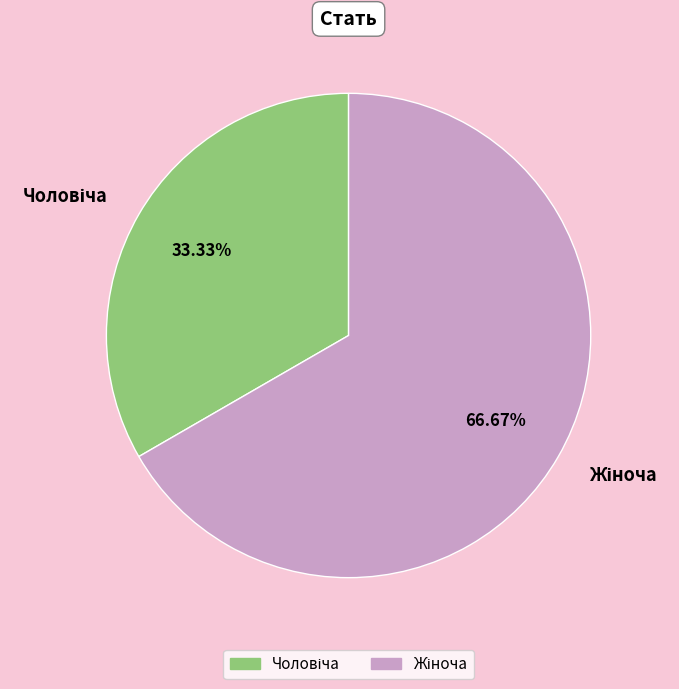

Is there a majority slice in this chart?

Yes